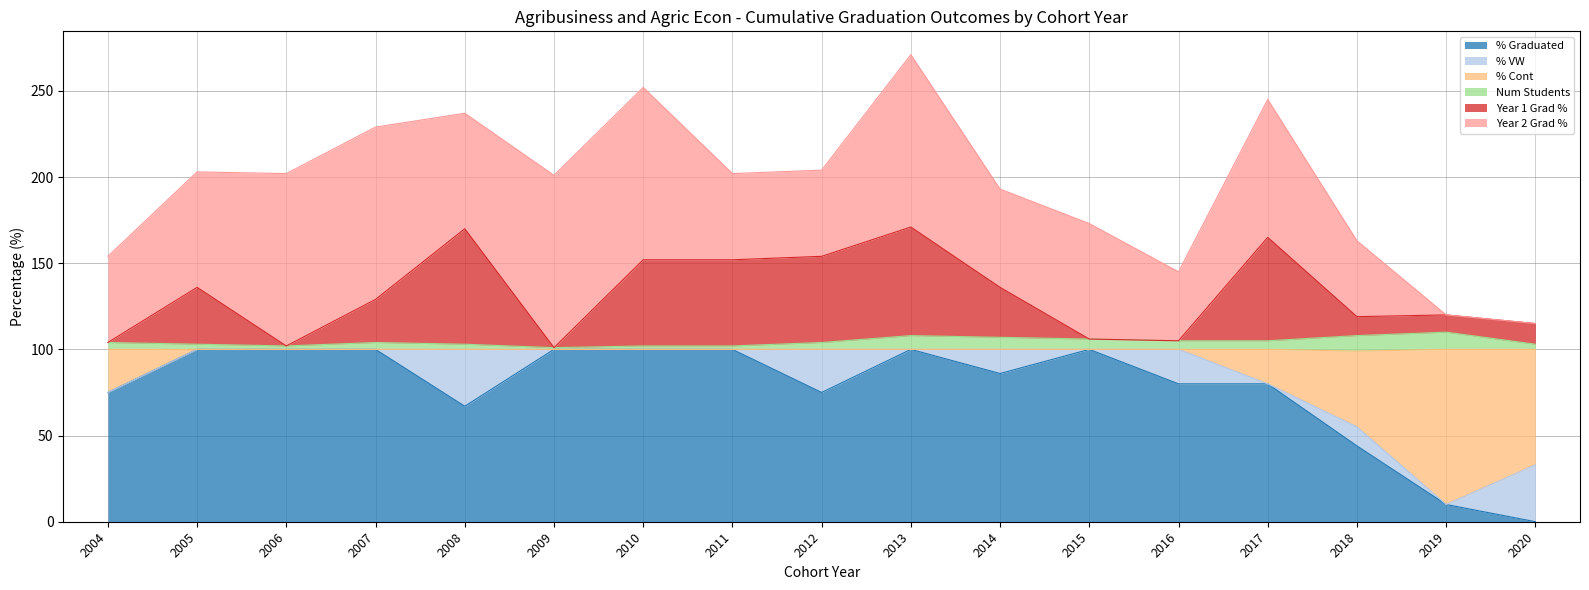

At which category does the chart reach its minimum across all series?

2020